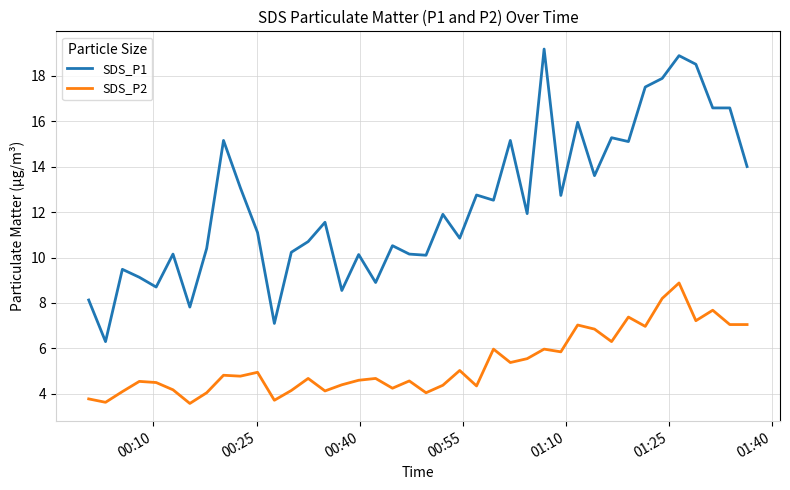

What is the difference between the maximum and minimum values in the SDS_P2 series?

5.3